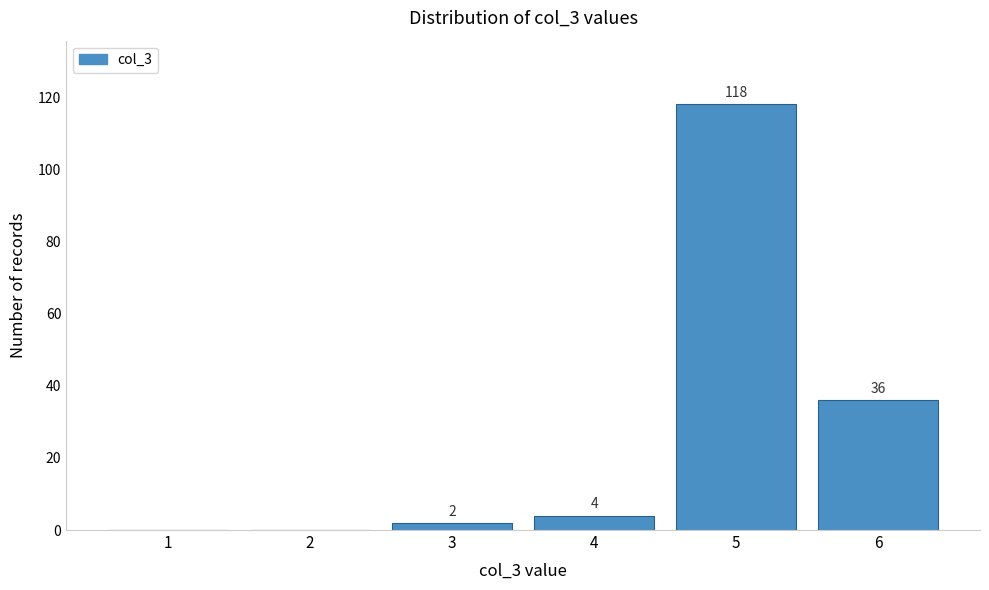

Reading left to right, what are all the values shown in this chart?

1=0	2=0	3=2	4=4	5=118	6=36